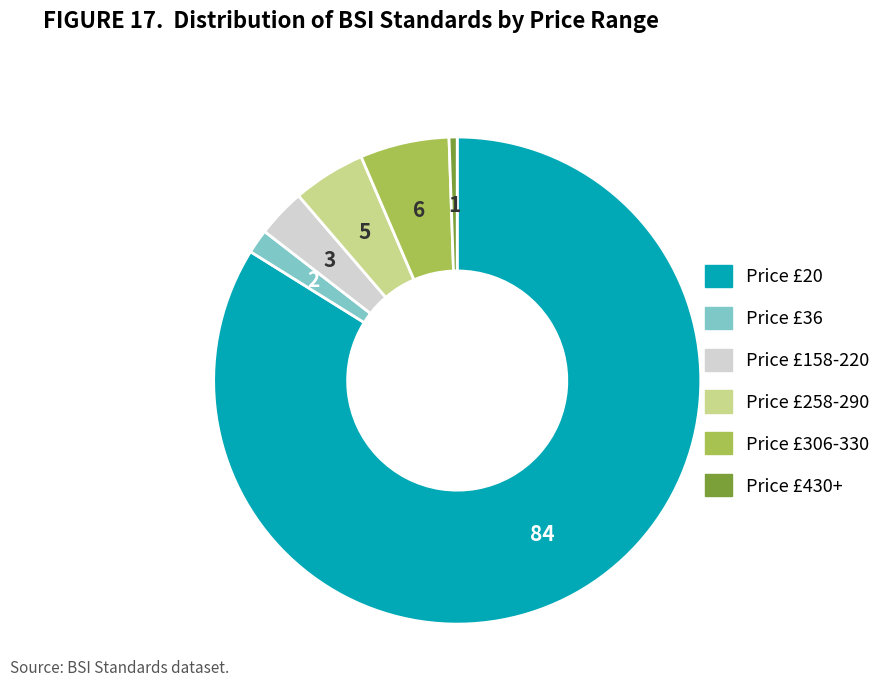

Is there any slice that represents more than half of the pie?

Yes